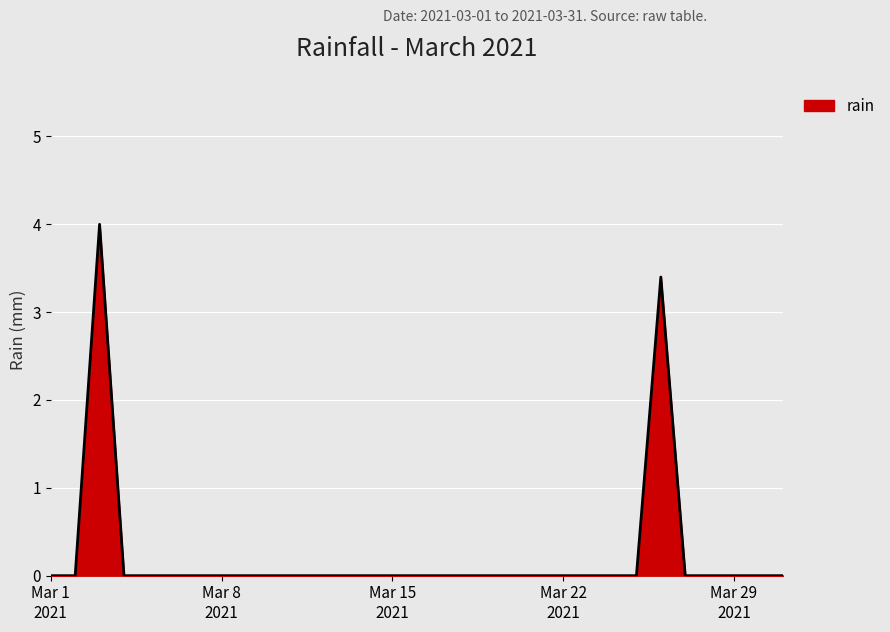

Reading right to left, what are all the values shown in this chart?

0.0	0.0	0.0	0.0	0.0	3.4	0.0	0.0	0.0	0.0	0.0	0.0	0.0	0.0	0.0	0.0	0.0	0.0	0.0	0.0	0.0	0.0	0.0	0.0	0.0	0.0	0.0	0.0	4.0	0.0	0.0